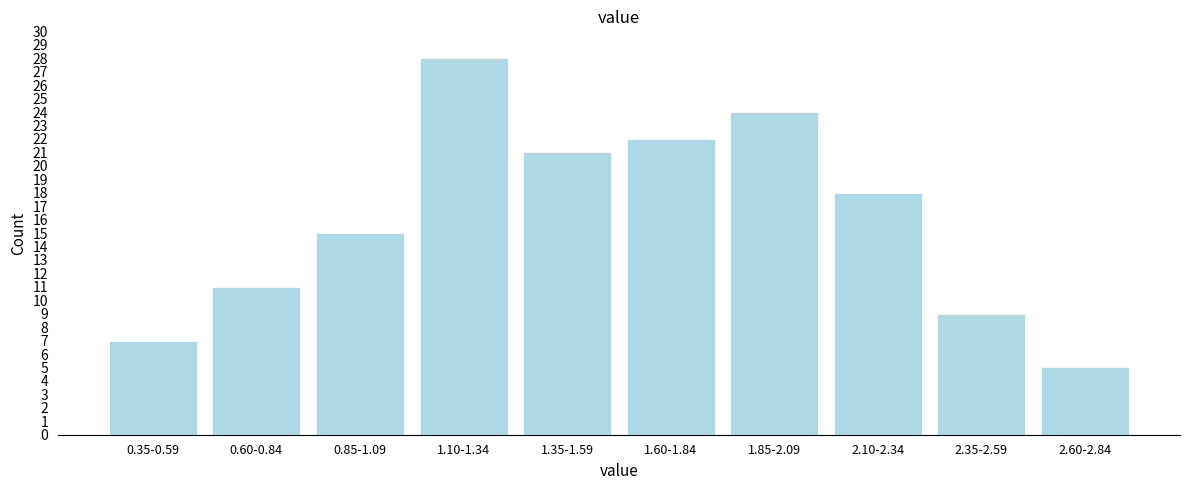

Reading right to left, transcribe all the data shown in this chart.

2.60-2.84=5	2.35-2.59=9	2.10-2.34=18	1.85-2.09=24	1.60-1.84=22	1.35-1.59=21	1.10-1.34=28	0.85-1.09=15	0.60-0.84=11	0.35-0.59=7